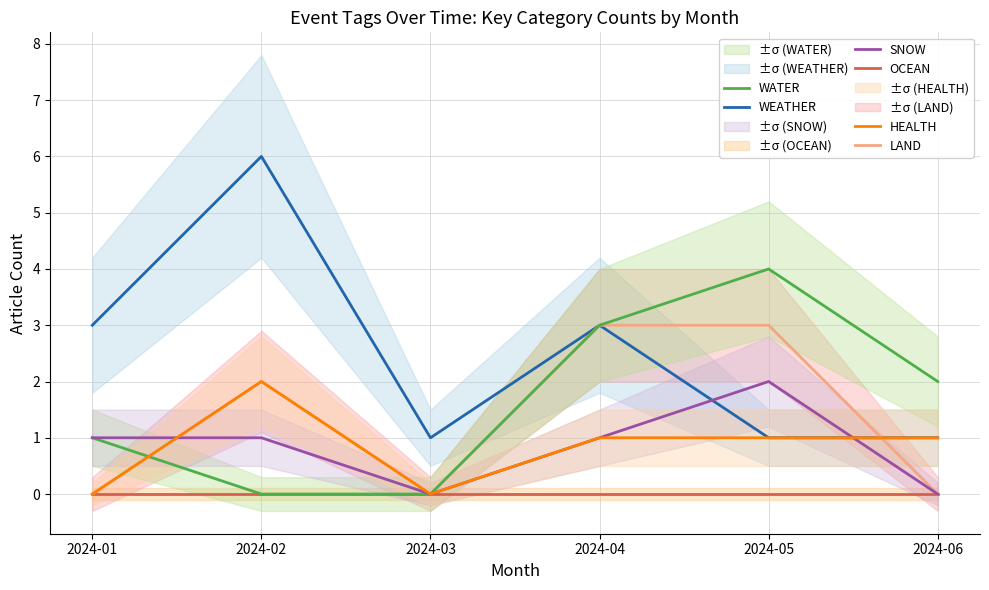

At which label is HEALTH closest to 1?

2024-04